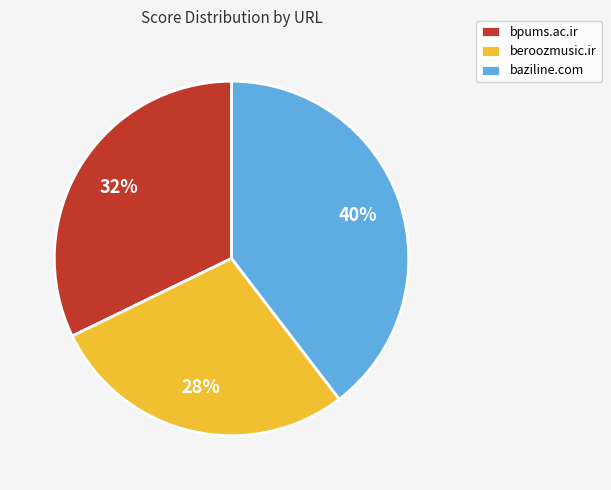

What percentage is the baziline.com slice, to the nearest percent?

40%